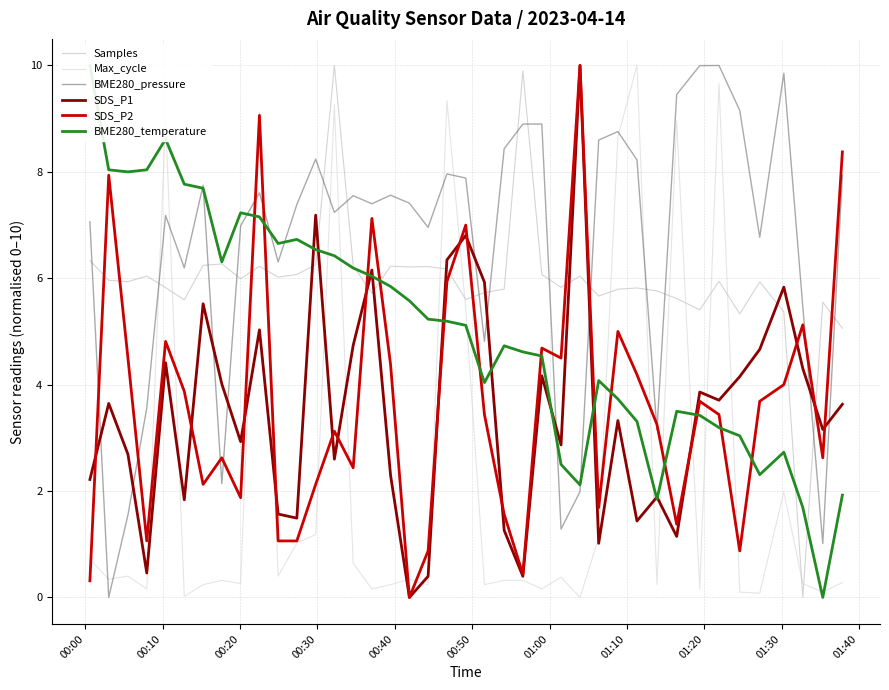

What is the sum of all Max_cycle values?

91.9